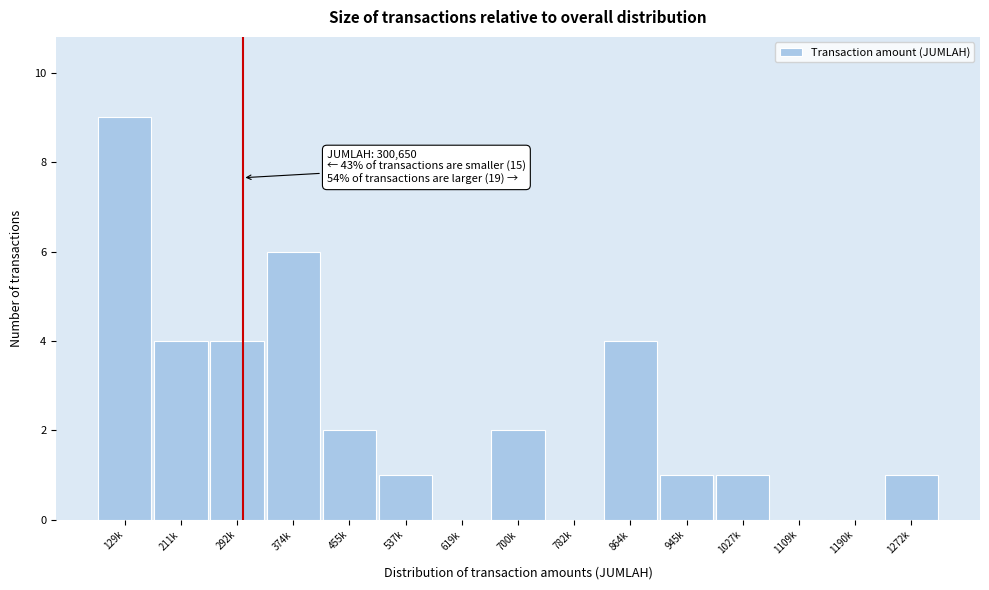

Reading left to right, list all the values displayed in this chart.

129k=9	211k=4	292k=4	374k=6	455k=2	537k=1	619k=0	700k=2	782k=0	864k=4	945k=1	1027k=1	1109k=0	1190k=0	1272k=1